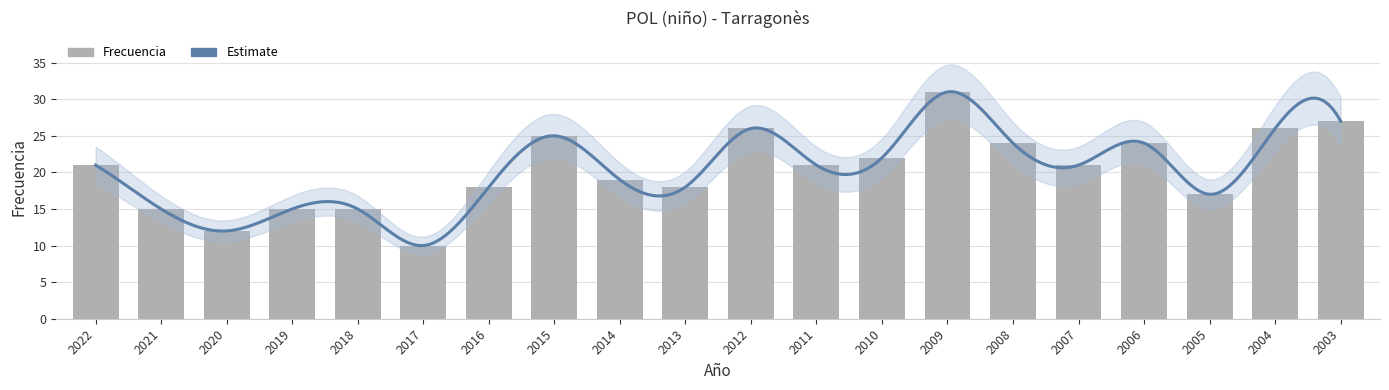

How many bars are there in total?

20